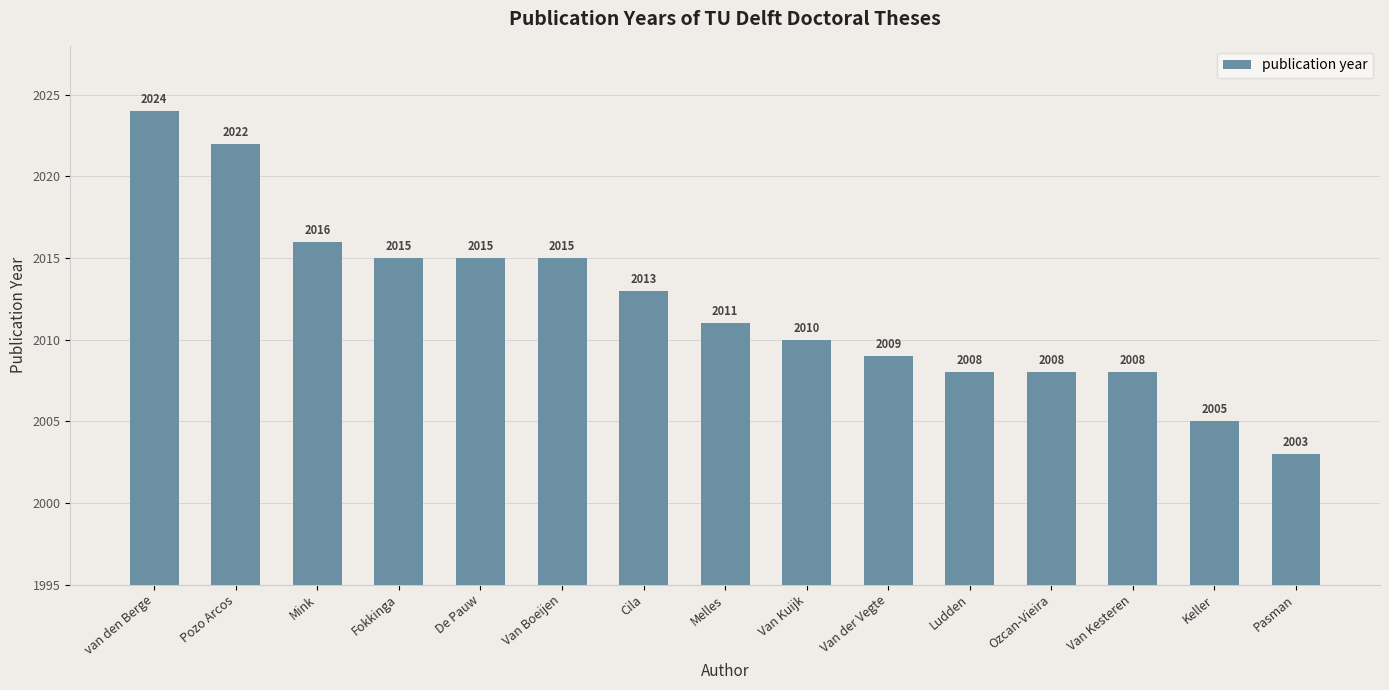

Reading left to right, extract all data points from this chart.

2024	2022	2016	2015	2015	2015	2013	2011	2010	2009	2008	2008	2008	2005	2003